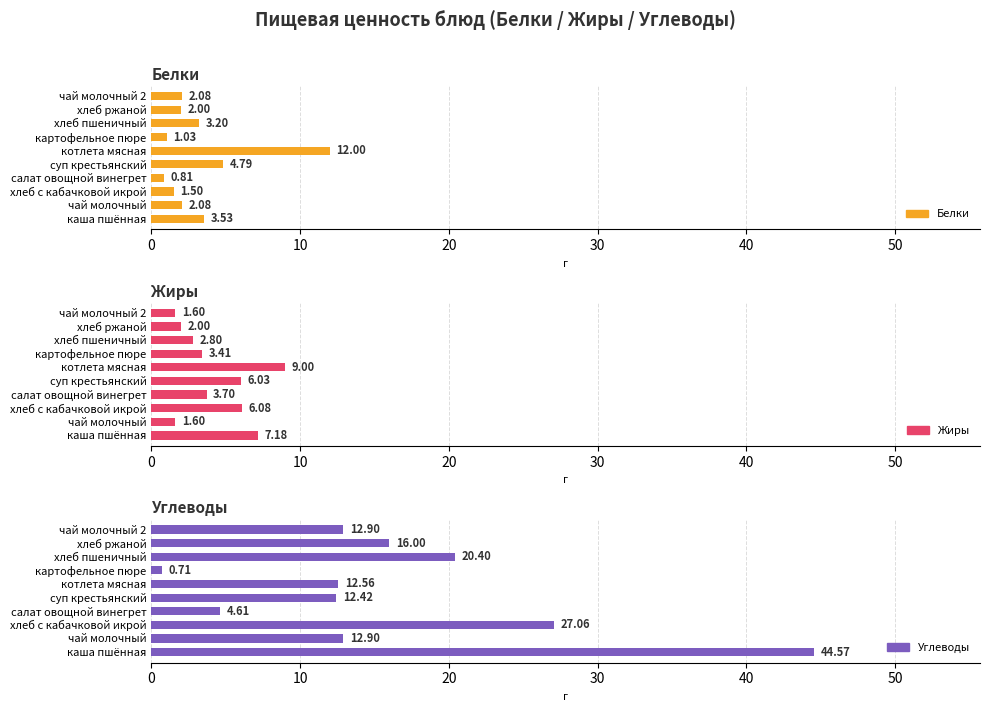

Between салат овощной винегрет and суп крестьянский, which is larger?

суп крестьянский